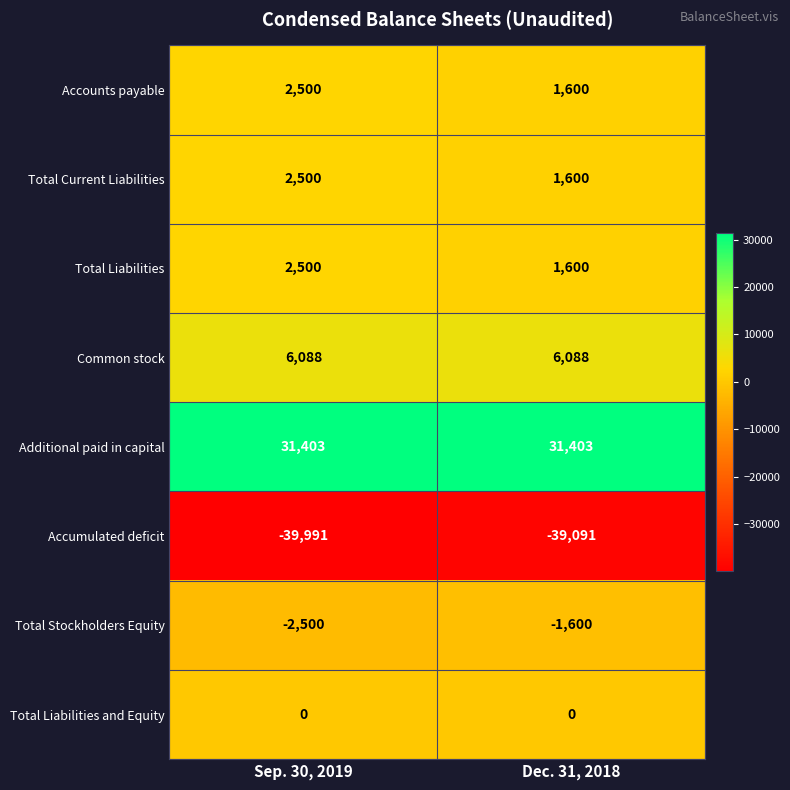

Reading right to left, transcribe all the data shown in this chart.

Accounts payable: 1600	2500
Total Current Liabilities: 1600	2500
Total Liabilities: 1600	2500
Common stock: 6088	6088
Additional paid in capital: 31403	31403
Accumulated deficit: -39091	-39991
Total Stockholders Equity: -1600	-2500
Total Liabilities and Equity: 0	0